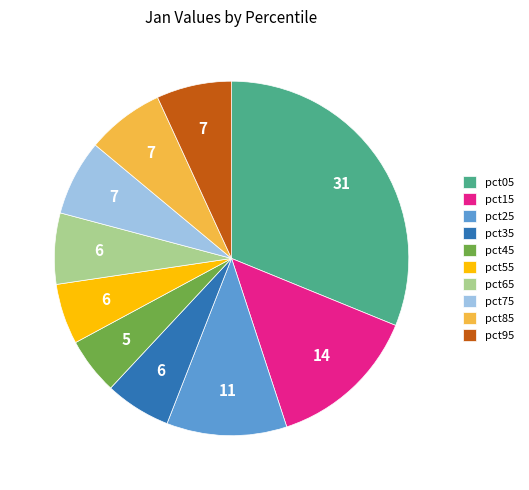

Combined, do pct65 and pct55 account for over 50%?

No